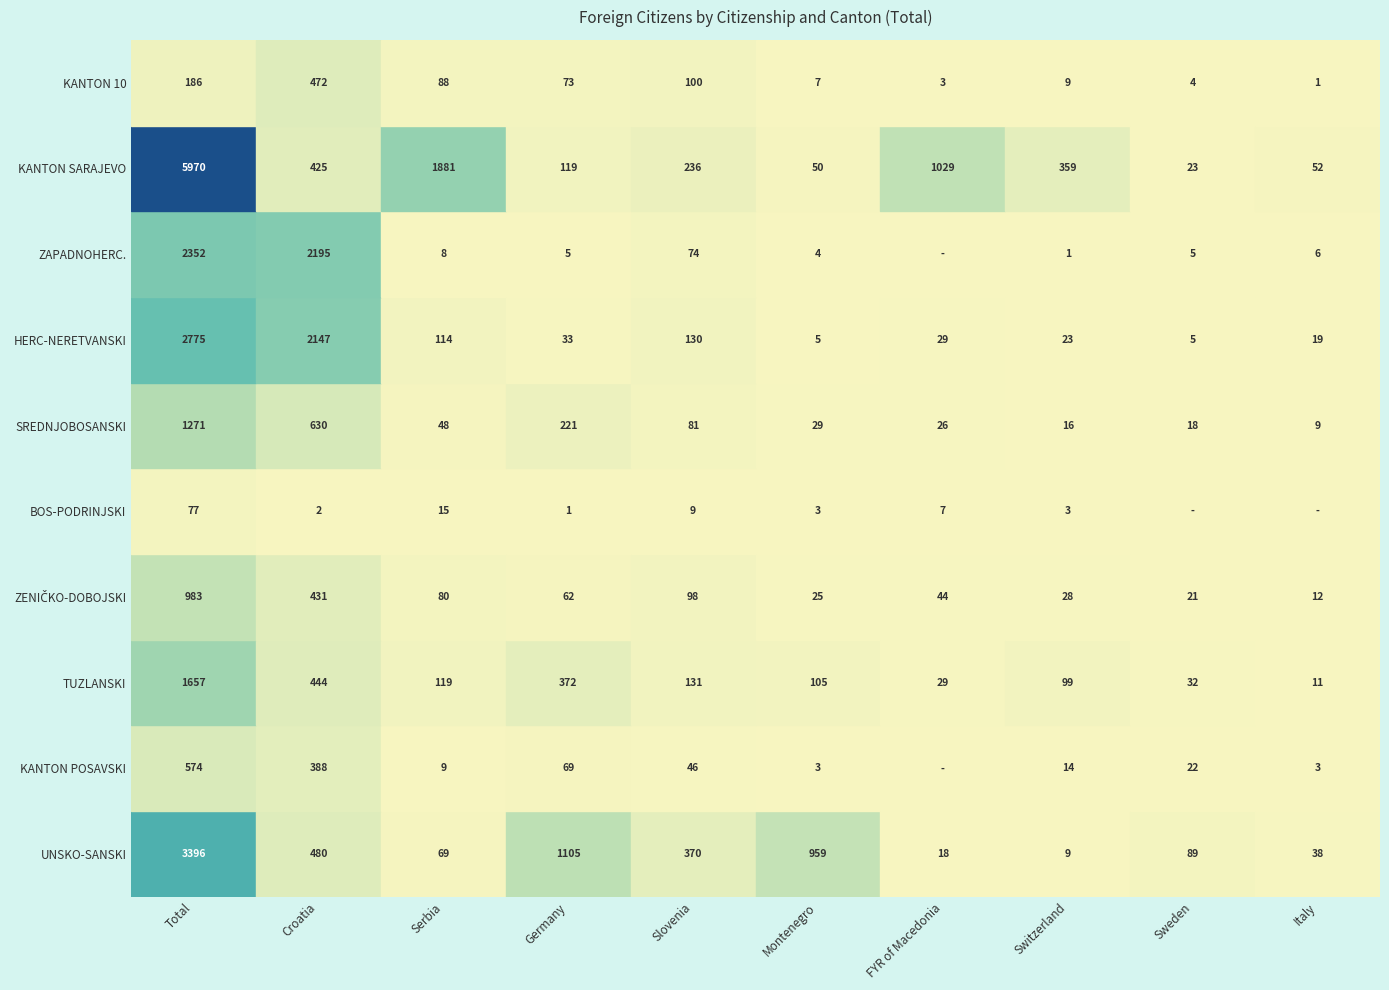

What is the spread (max minus min) of values at Croatia?

2193